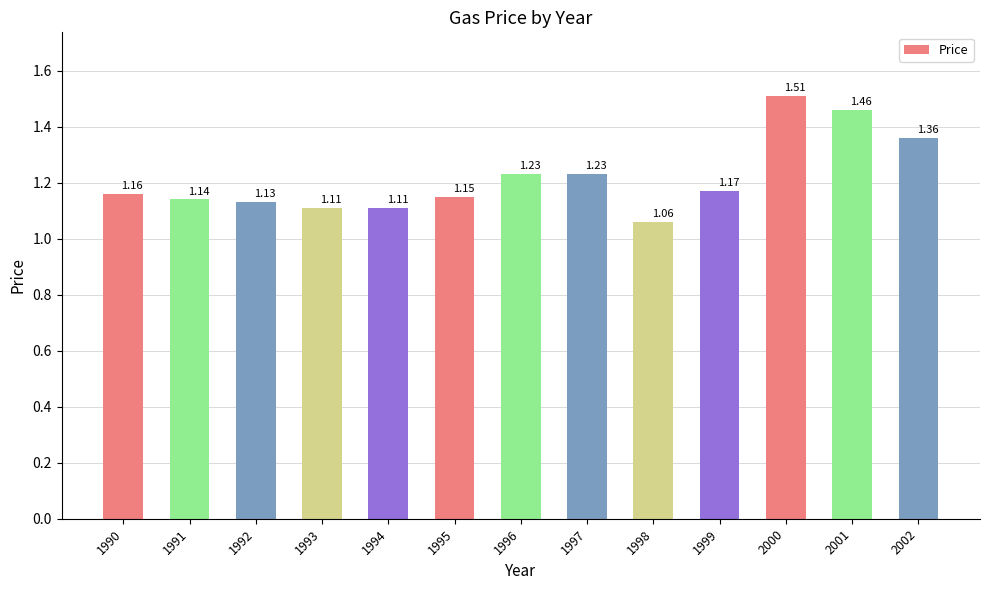

Approximately how many times larger is the value at 1993 compared to 2001?

0.8